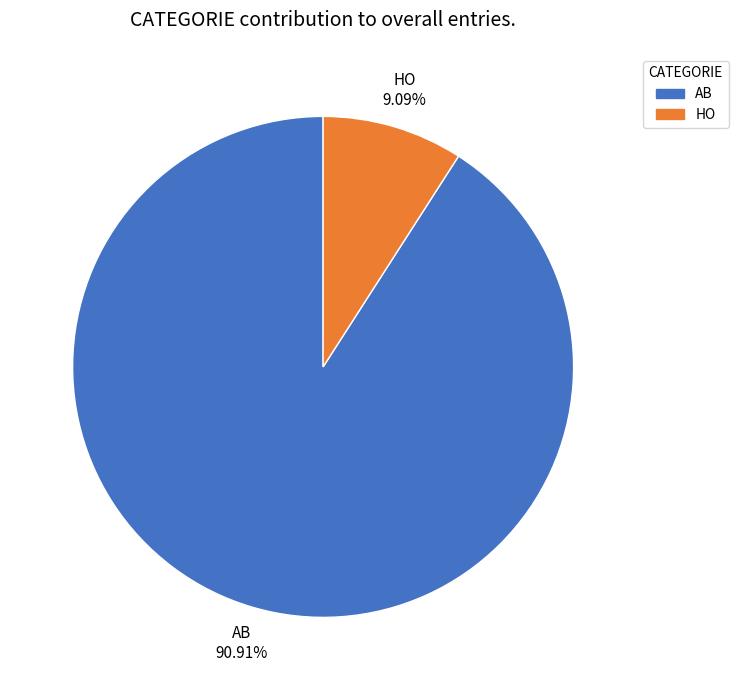

What percentage do AB and HO together represent?

100.0%